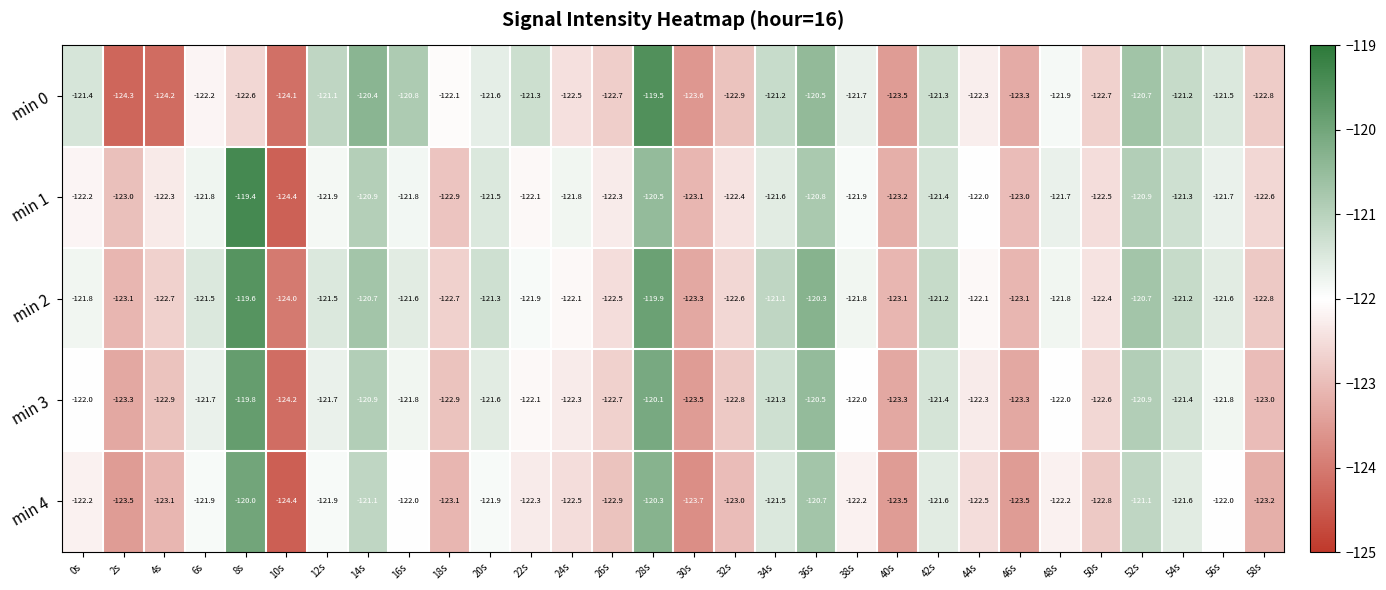

What is the greatest value displayed?

-119.4